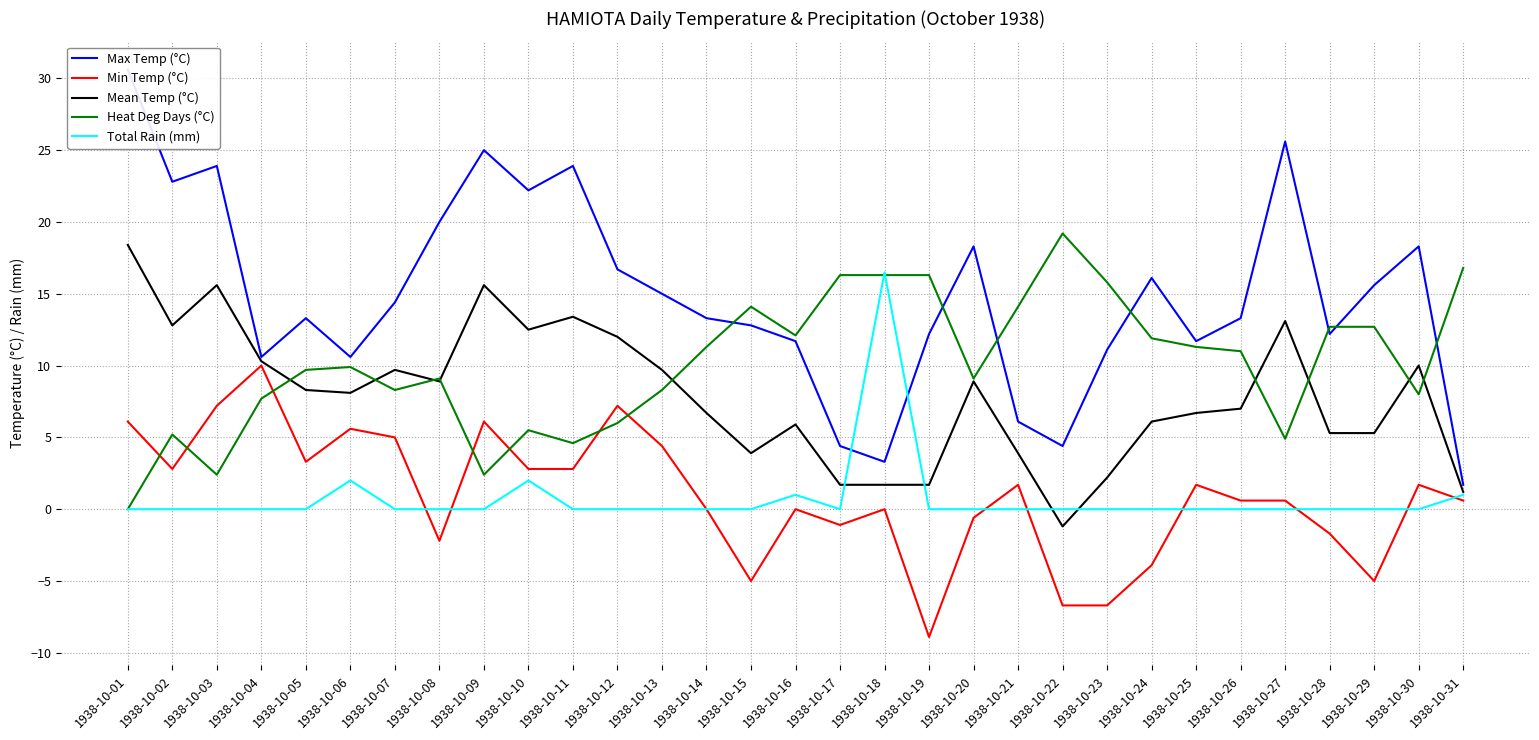

Is the value of Mean Temp (°C) at 1938-10-22 greater than the value of Total Rain (mm) at 1938-10-07?

No